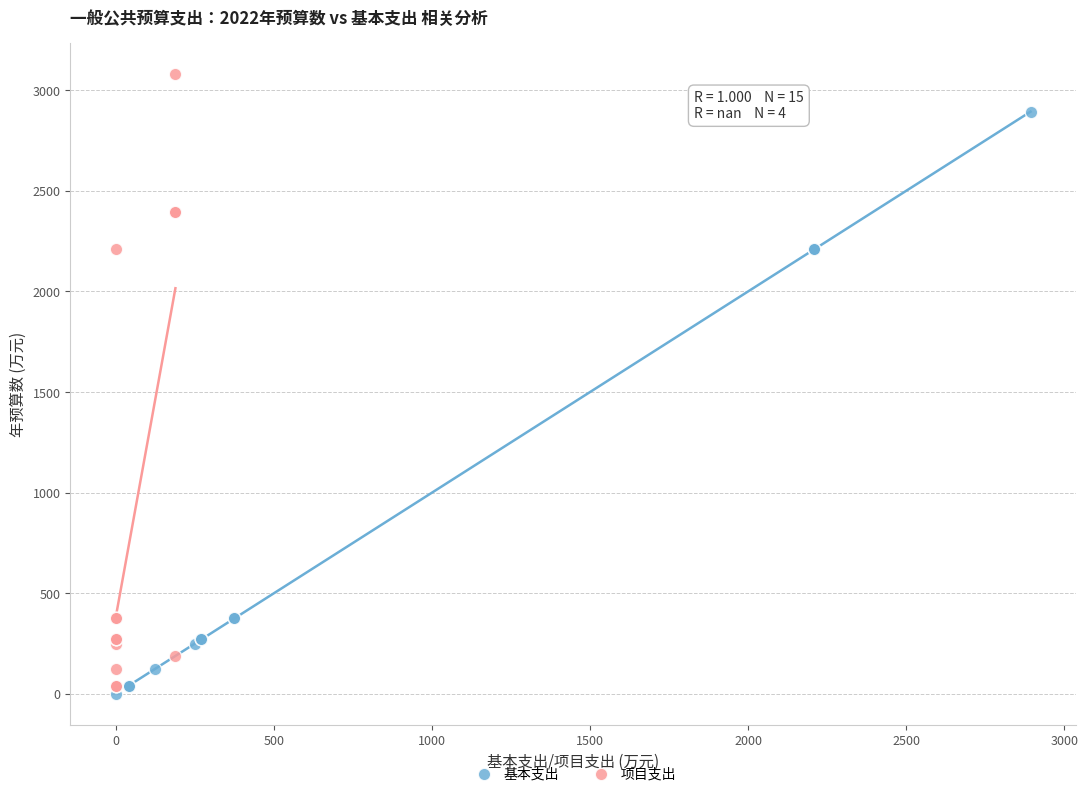

Which series contains the highest Y value?

项目支出